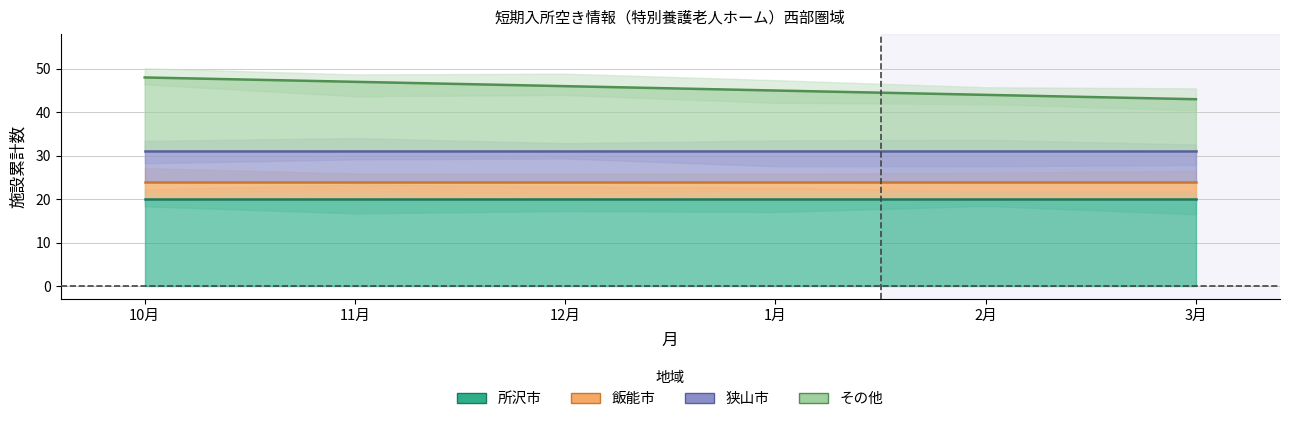

At how many categories does at least one series exceed 36?

6